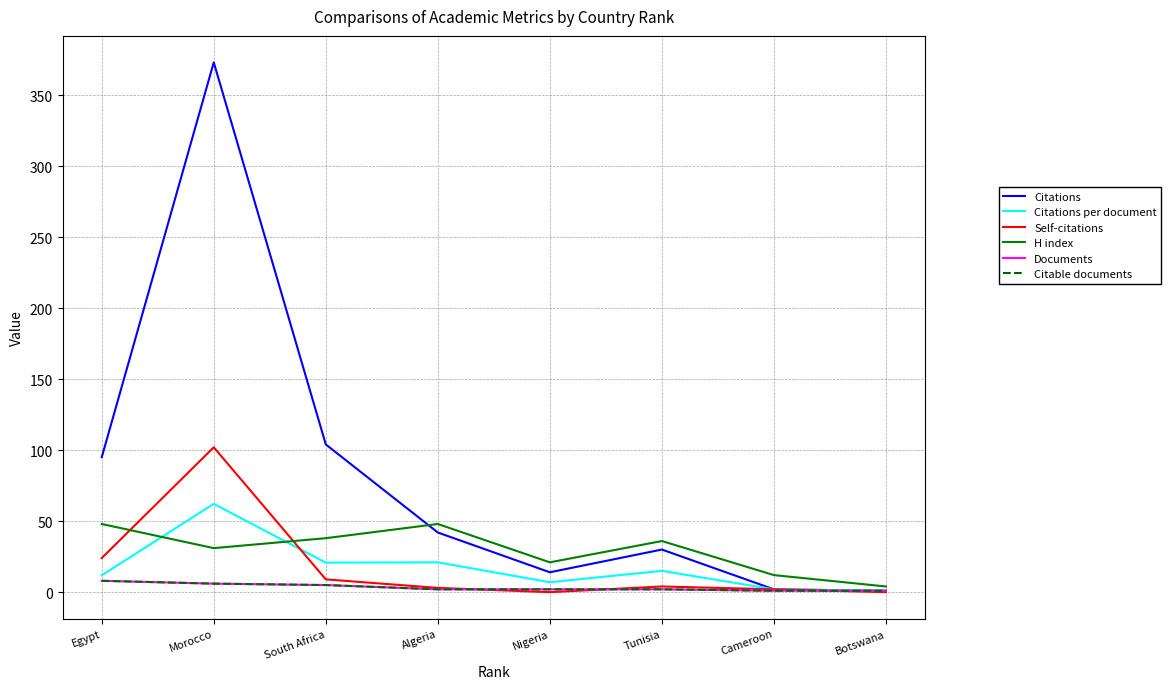

Does the chart display data point markers on the line(s)?

No